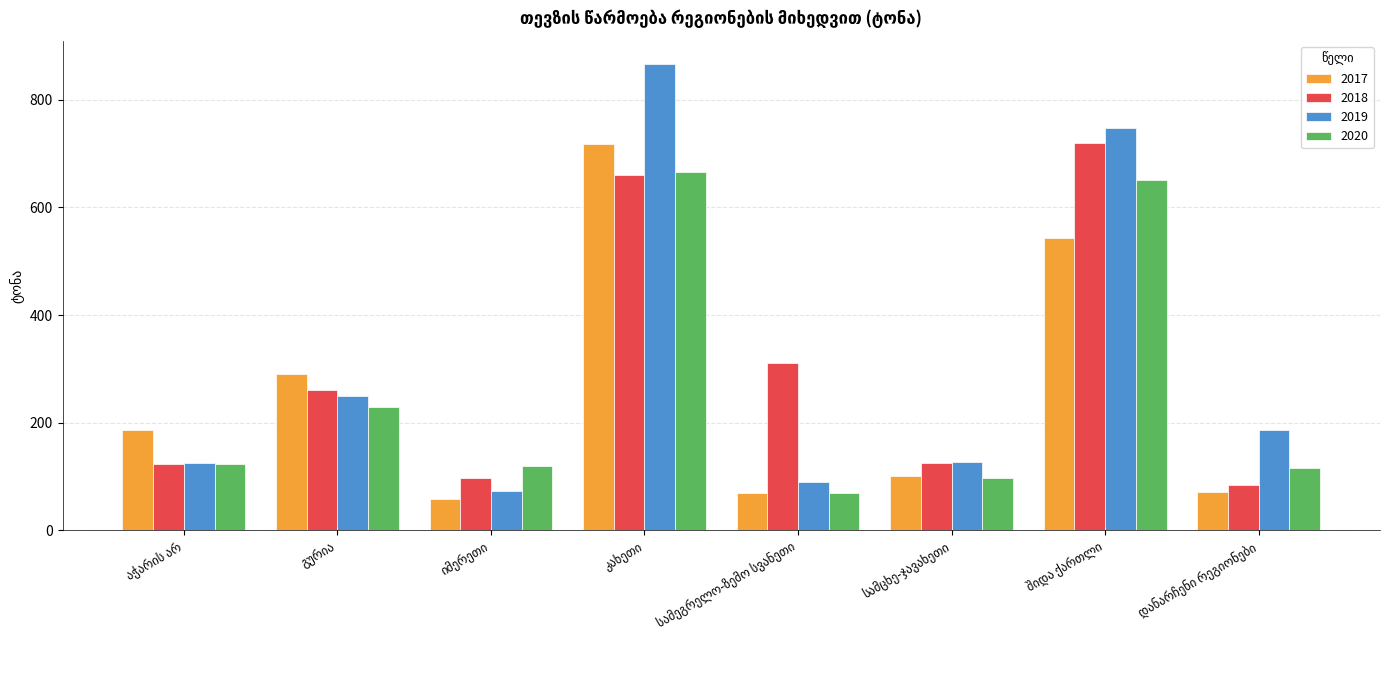

How many bars are there in total?

32